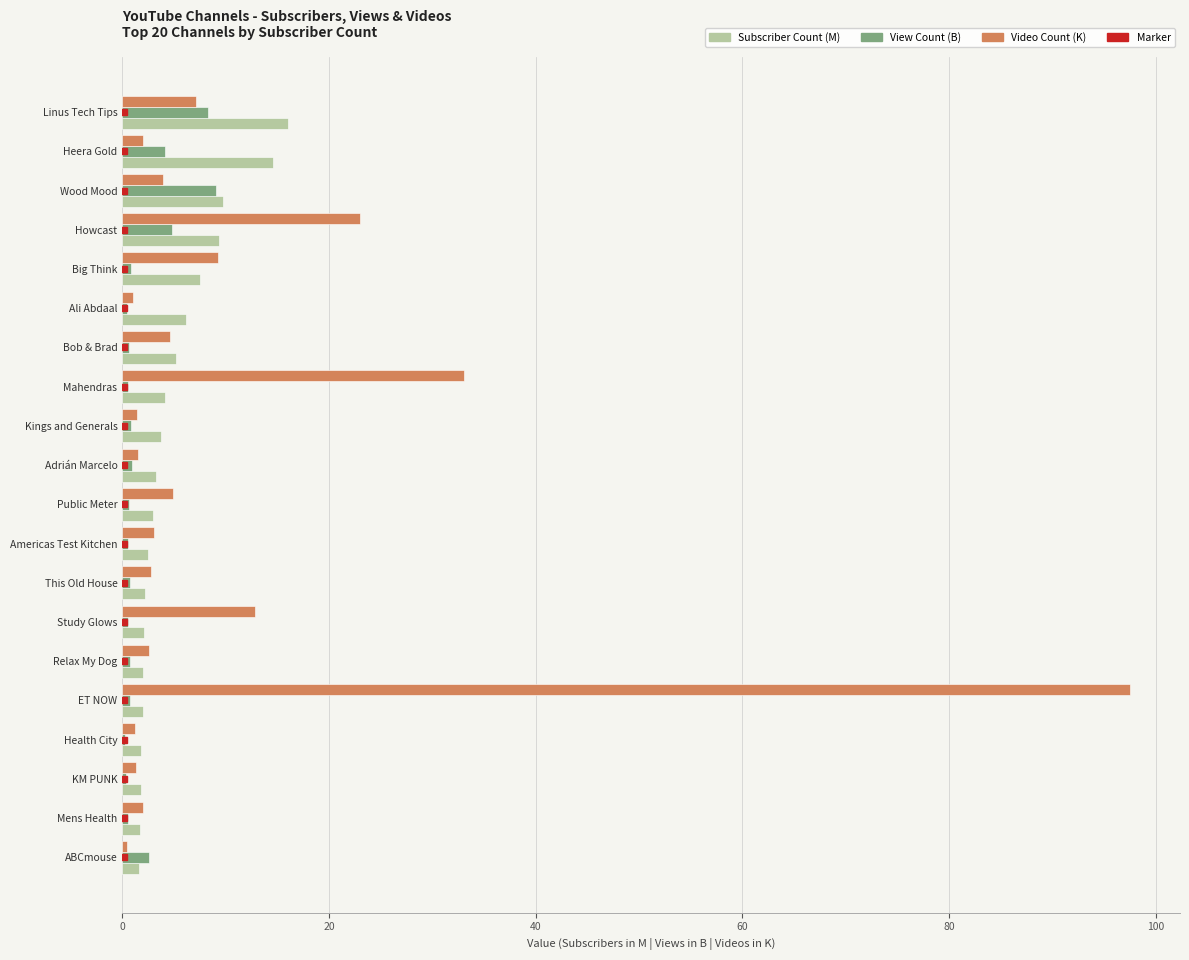

At which label is Video Count (K) closest to 48?

Mahendras